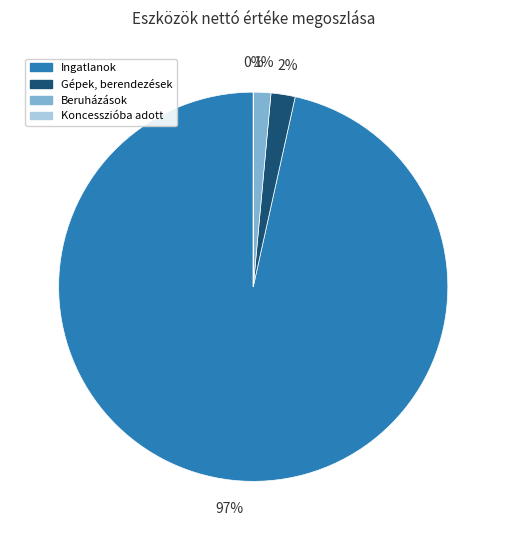

To the nearest percent, what is the difference between the largest and smallest slice percentages?

97%